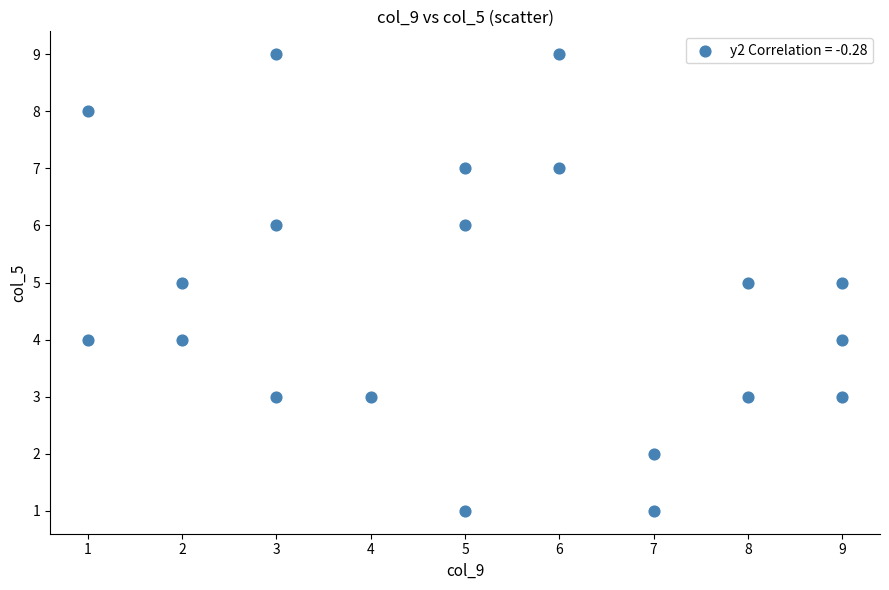

What is the range of X values (max minus min)?

8